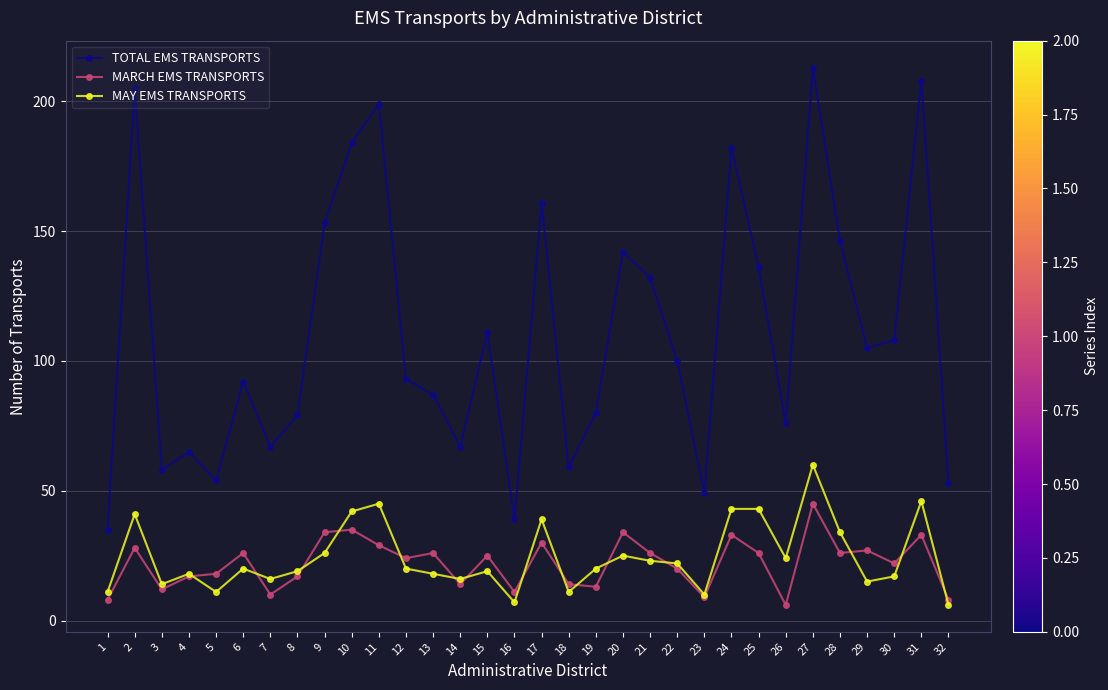

At how many categories does at least one series exceed 107?

14